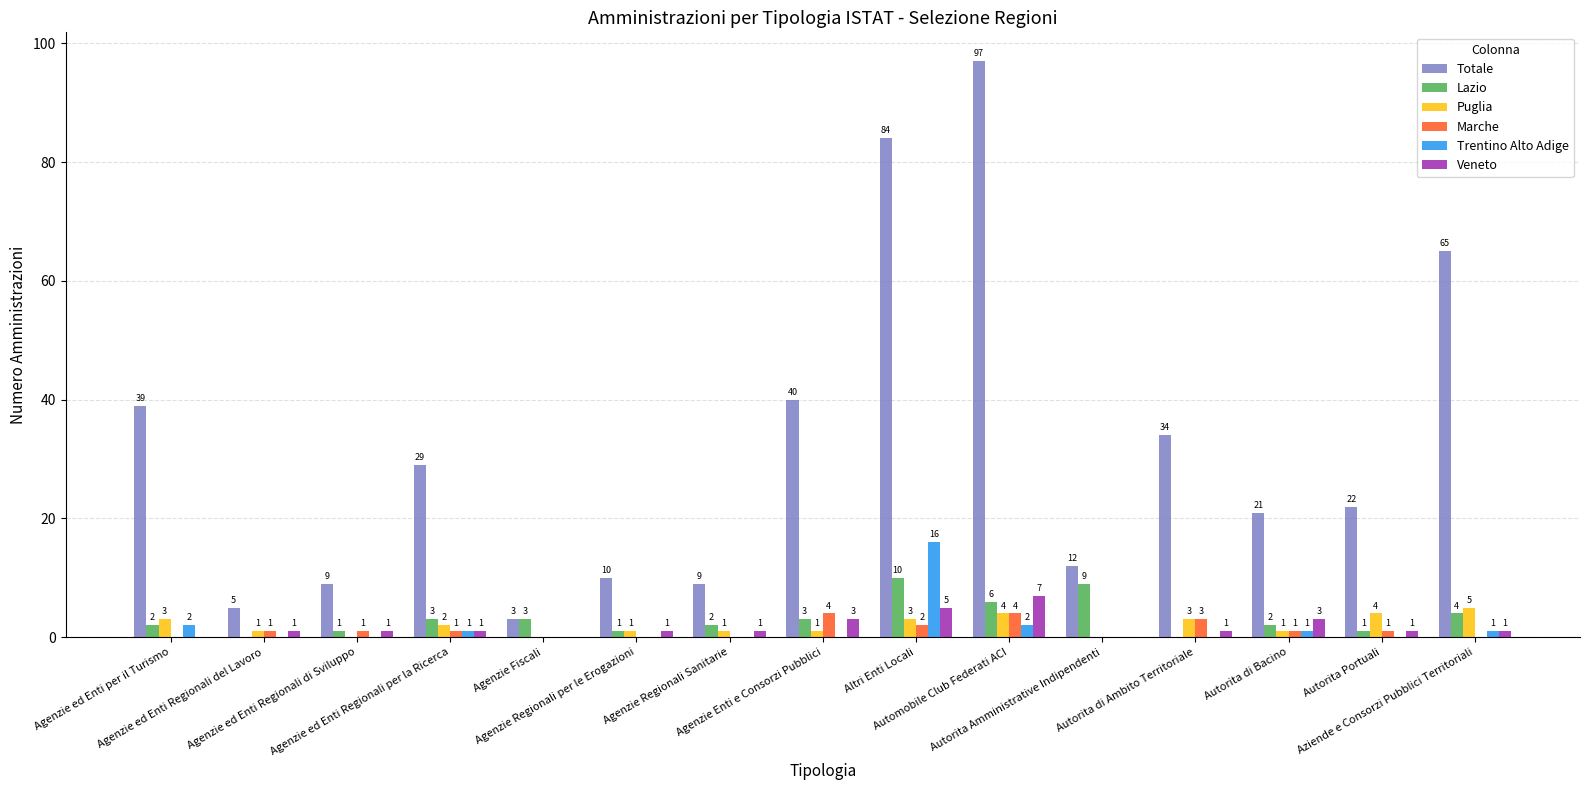

What are all the series names shown in the legend?

Totale, Lazio, Puglia, Marche, Trentino Alto Adige, Veneto